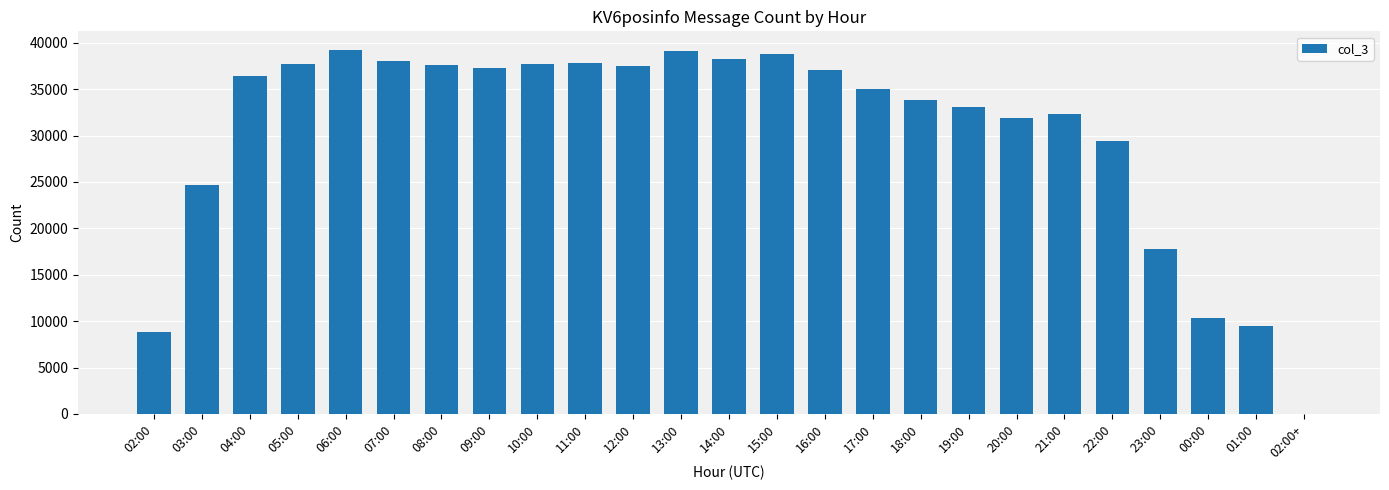

What is the ratio of the value at 11:00 to the value at 17:00?

1.1